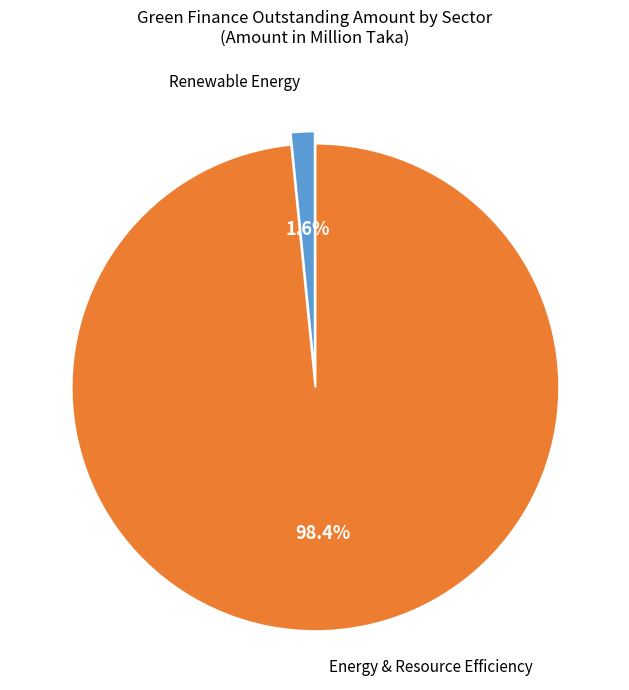

To the nearest percent, what is the average slice percentage?

50%